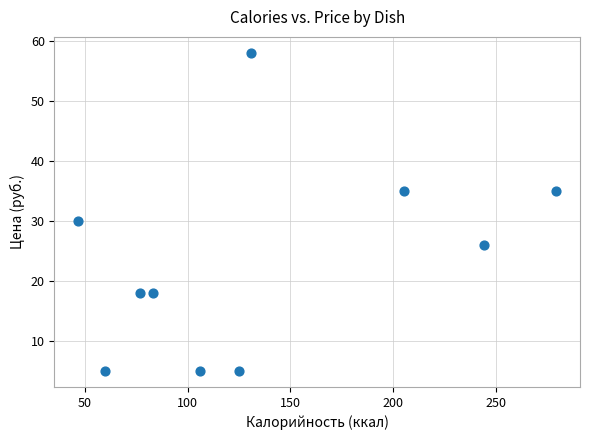

What Y value in the scatter plot is closest to 31?

30